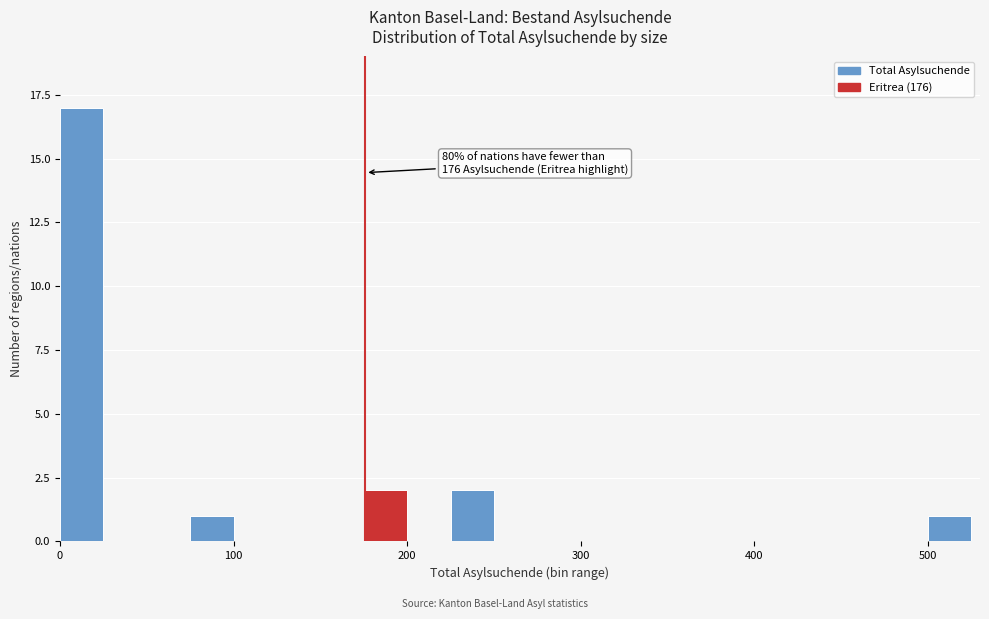

Around what value on the x-axis is the tallest bar? Give the approximate position of its centre, as read against the axis.

10